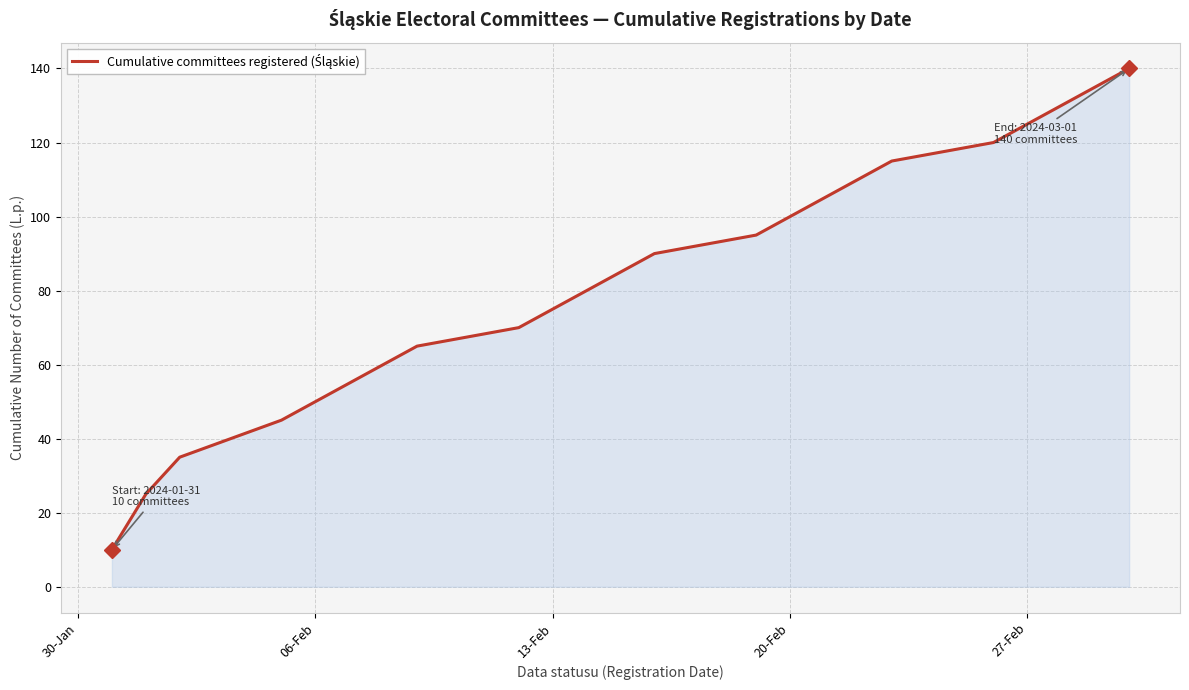

What is the difference between the maximum and minimum values?

130